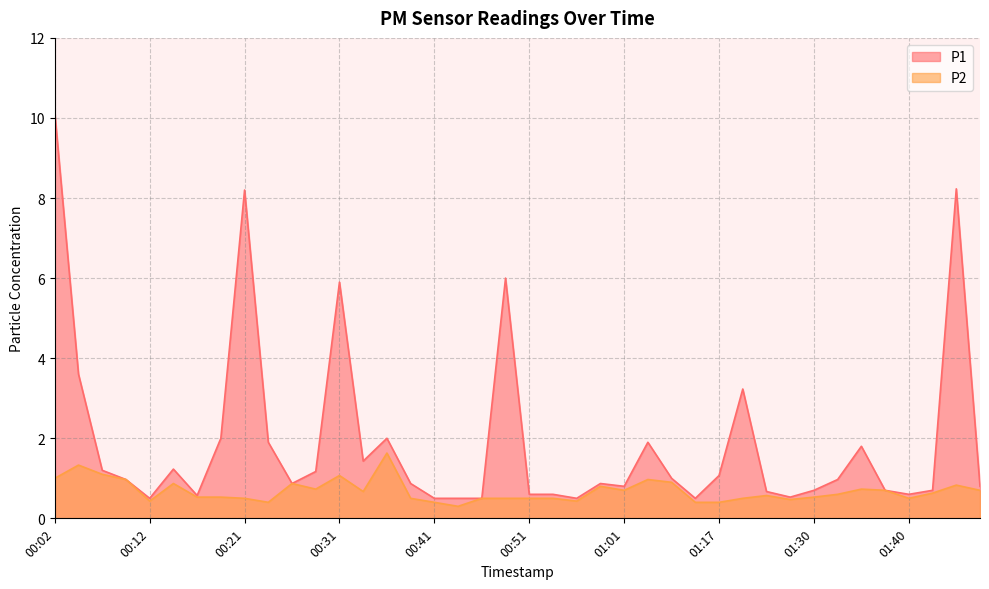

Rank the series at 01:25 from lowest to highest value.

P2, P1